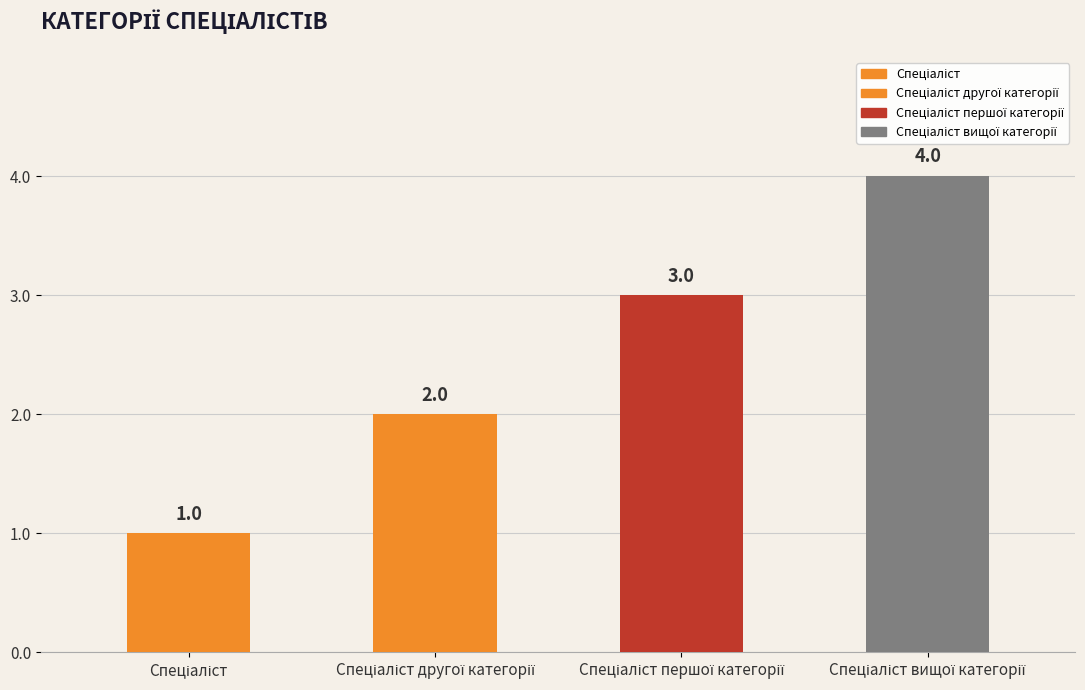

What is the greatest value displayed?

4